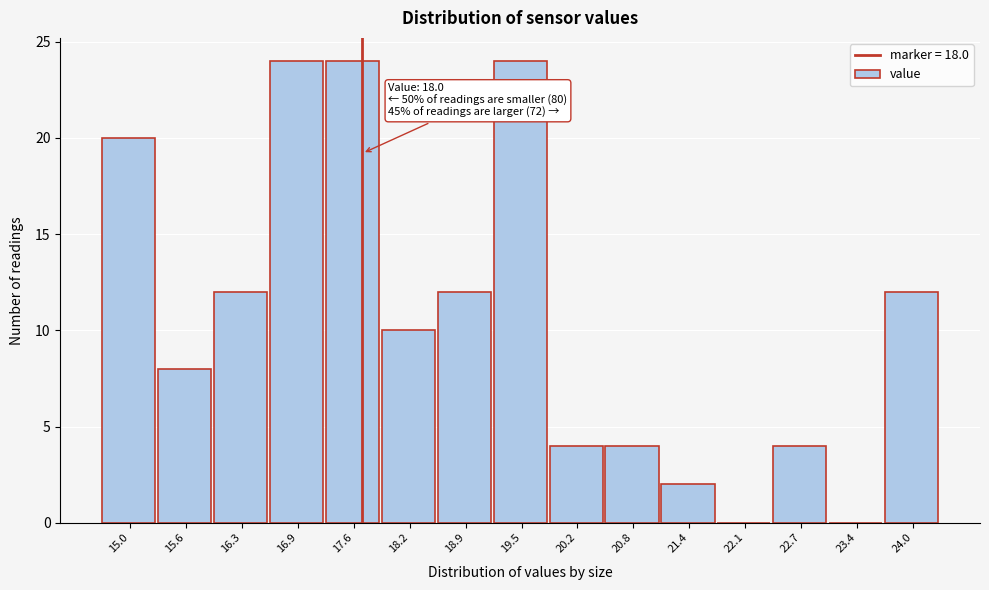

Reading right to left, list all the values displayed in this chart.

24.0=12	23.4=0	22.7=4	22.1=0	21.4=2	20.8=4	20.2=4	19.5=24	18.9=12	18.2=10	17.6=24	16.9=24	16.3=12	15.6=8	15.0=20